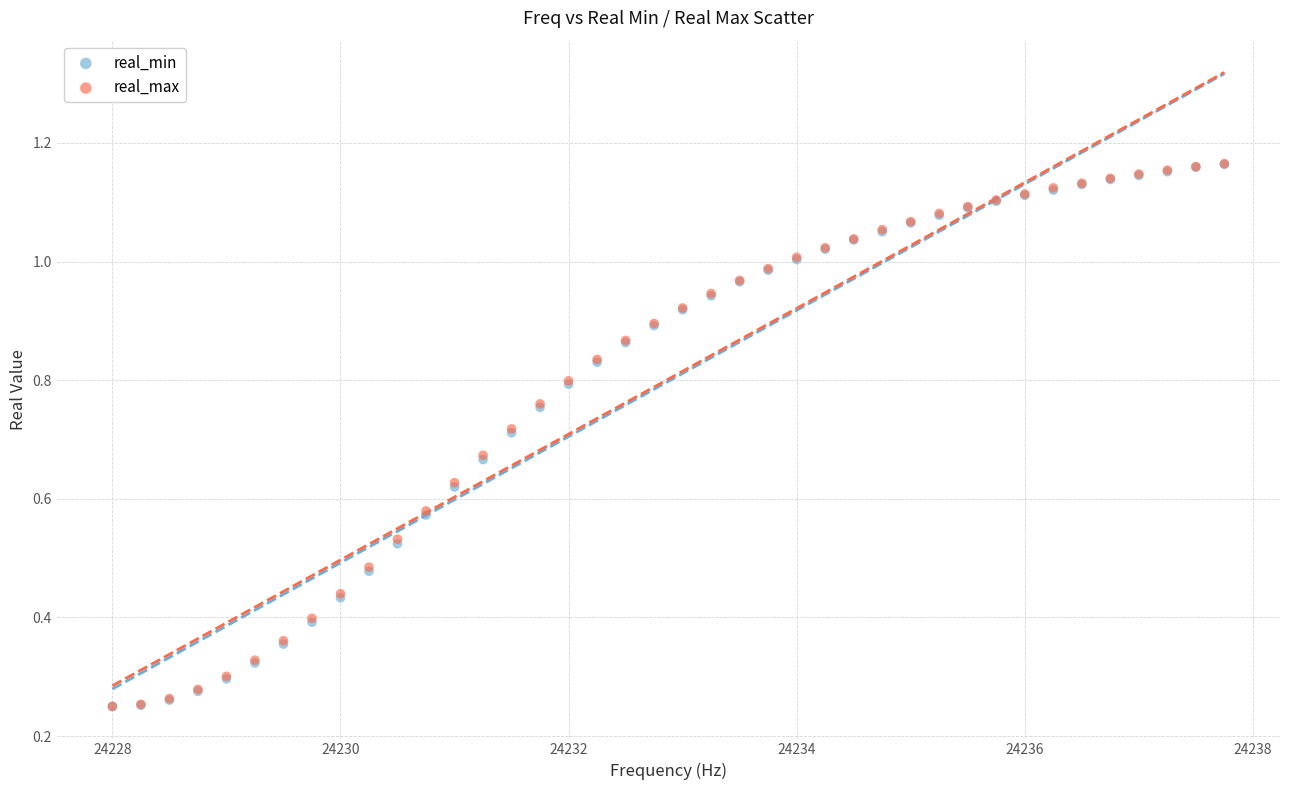

What are all the series names shown in the legend?

real_min, real_max